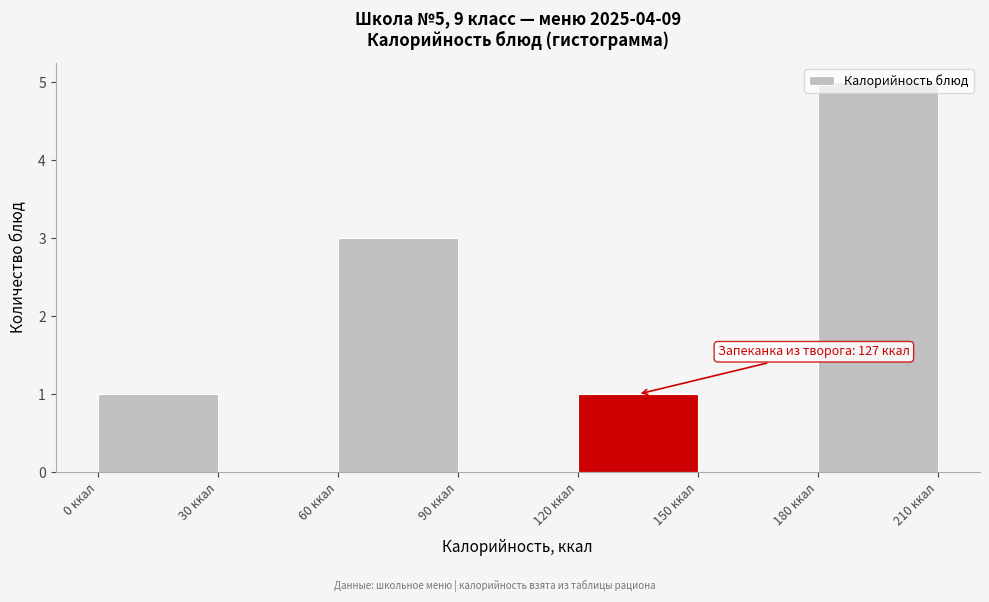

Which range on the x-axis has the tallest bar?

180 to 210